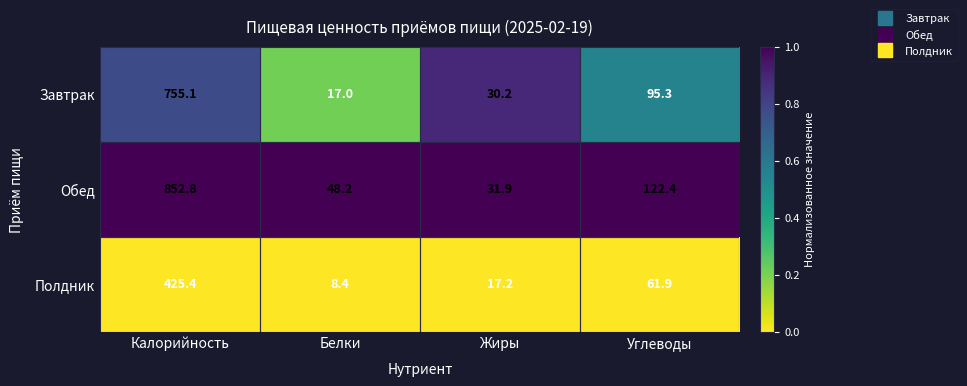

True or false: Полдник has a value of 425.4 at Калорийность.

True